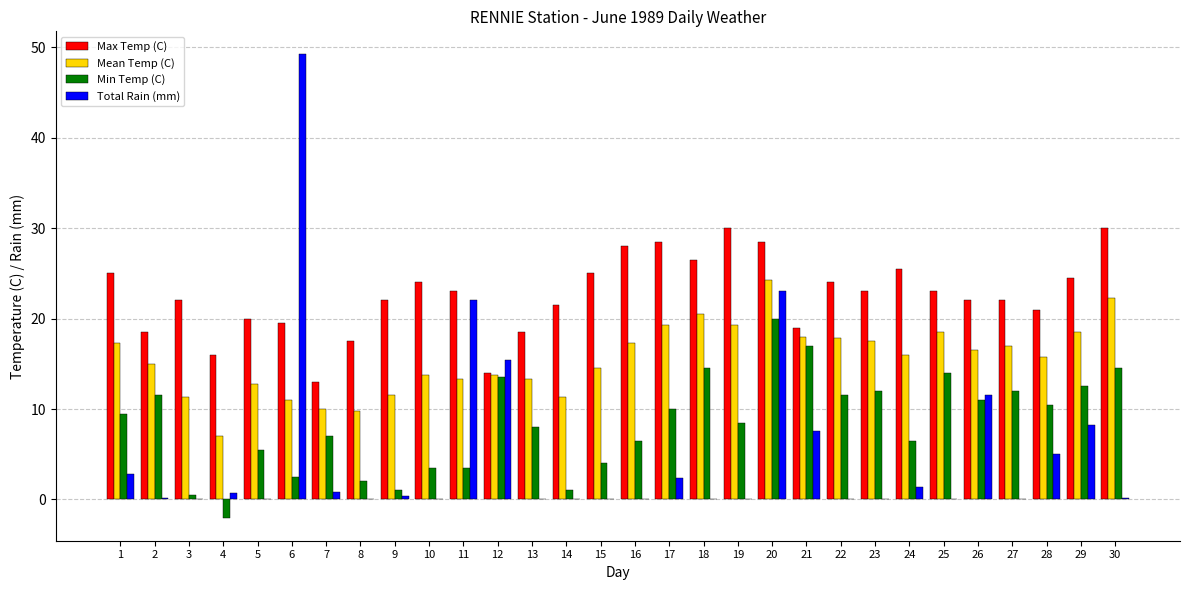

What is the approximate value of Mean Temp (C) at 26?

16.5